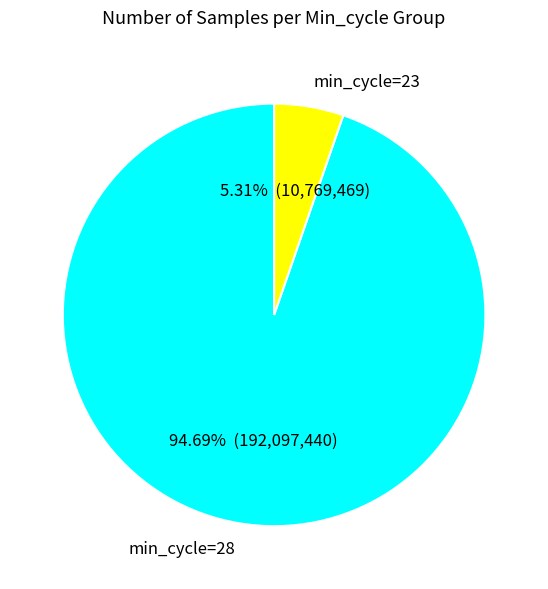

Which has a higher value, min_cycle=23 or min_cycle=28?

min_cycle=28